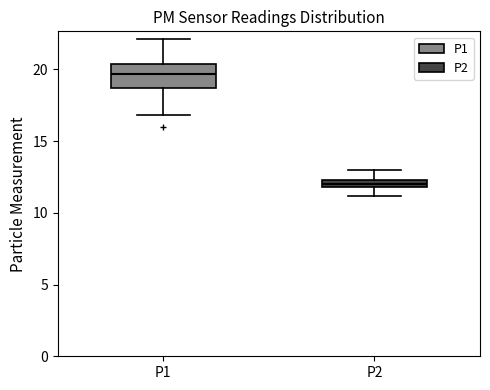

Which box has the lowest median line?

P2